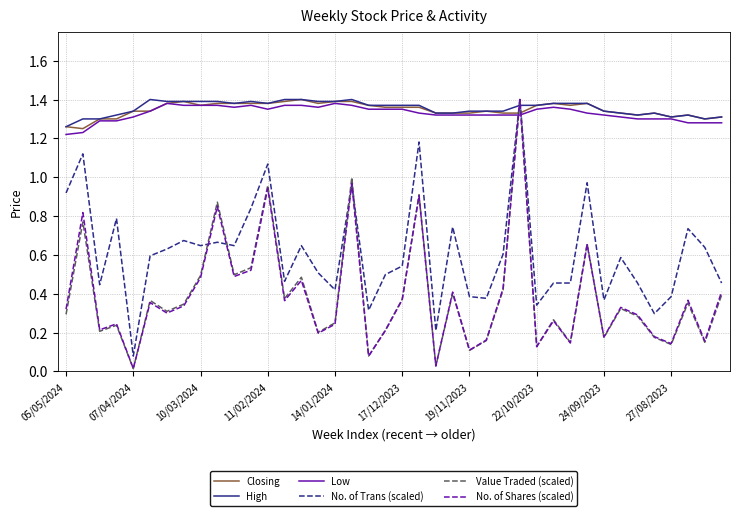

True or false: Low and No. of Shares (scaled) cross at least once.

True